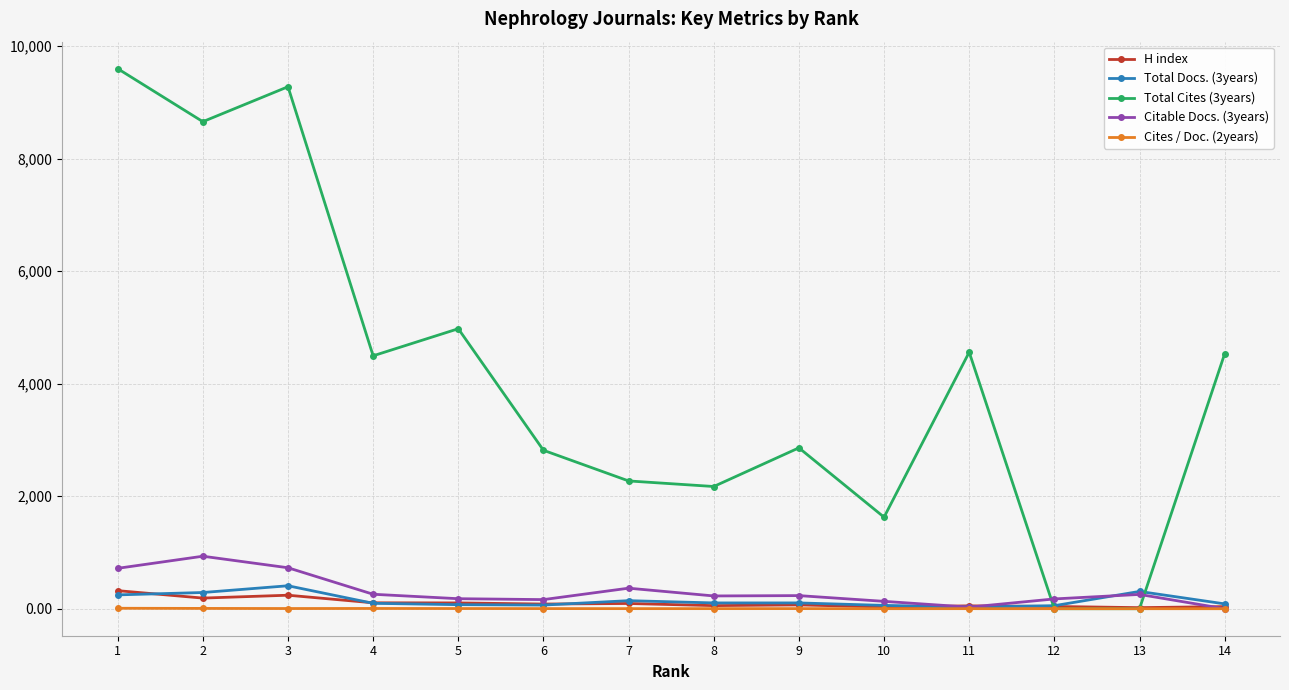

At how many categories does at least one series exceed 8472?

3